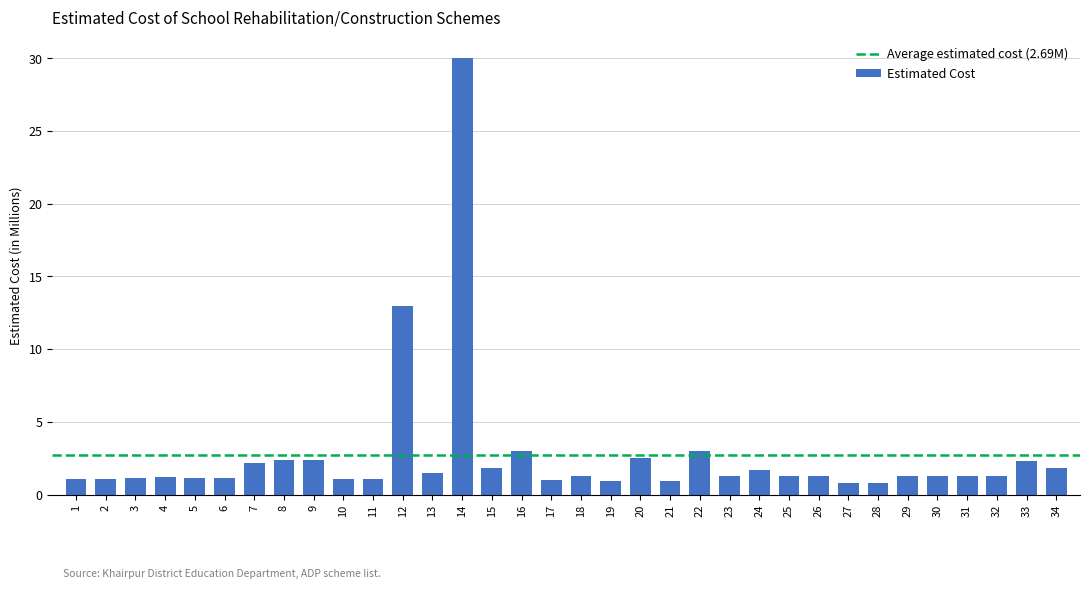

What is the change in value from 10 to 22?

+1.9